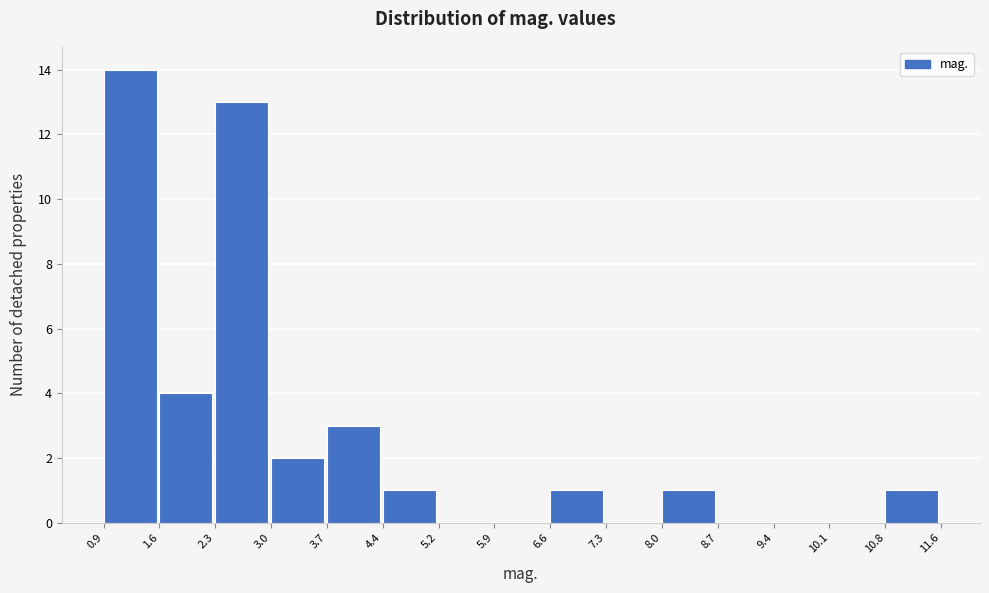

Over which range of the x-axis is the bar tallest?

0.9 to 1.6